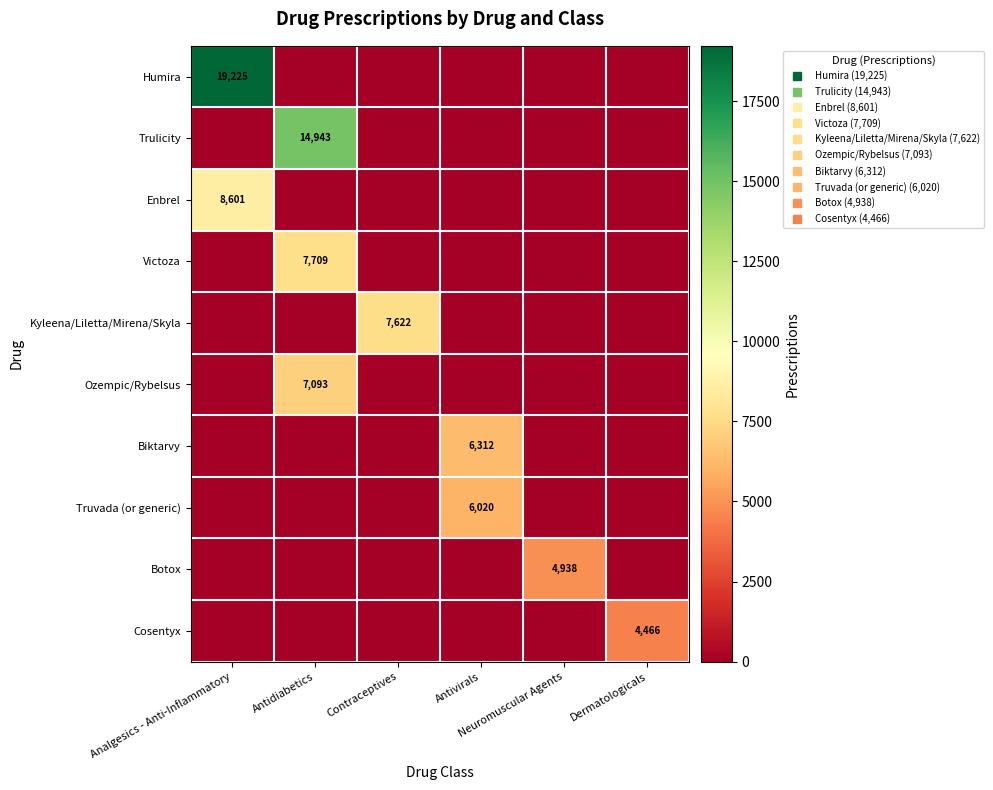

Which series has the widest spread of values?

Humira